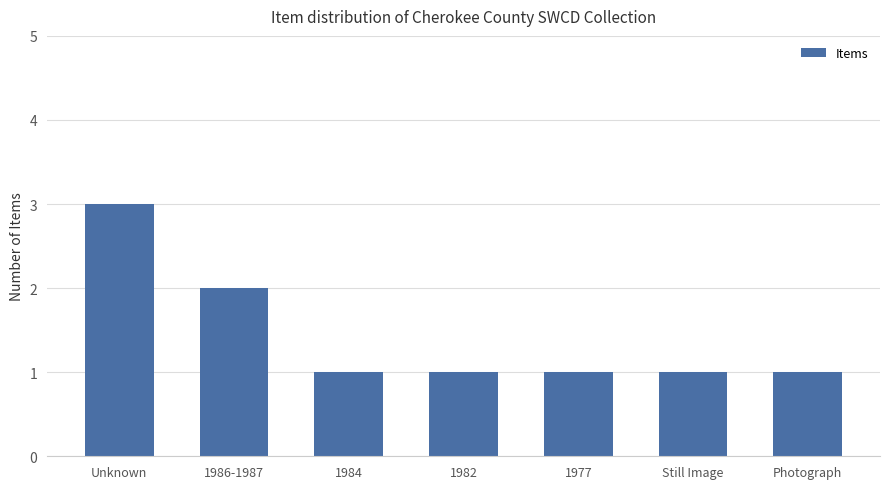

What is the label of the 5th bar from the right?

1984